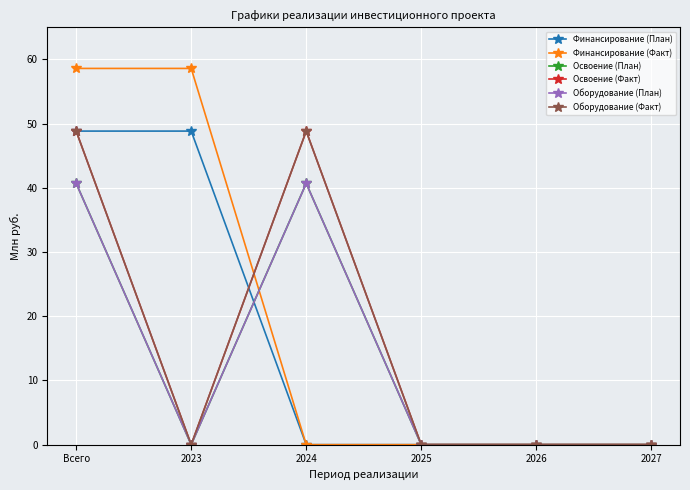

Is the value of Освоение (План) at 2026 greater than the value of Финансирование (План) at 2026?

No